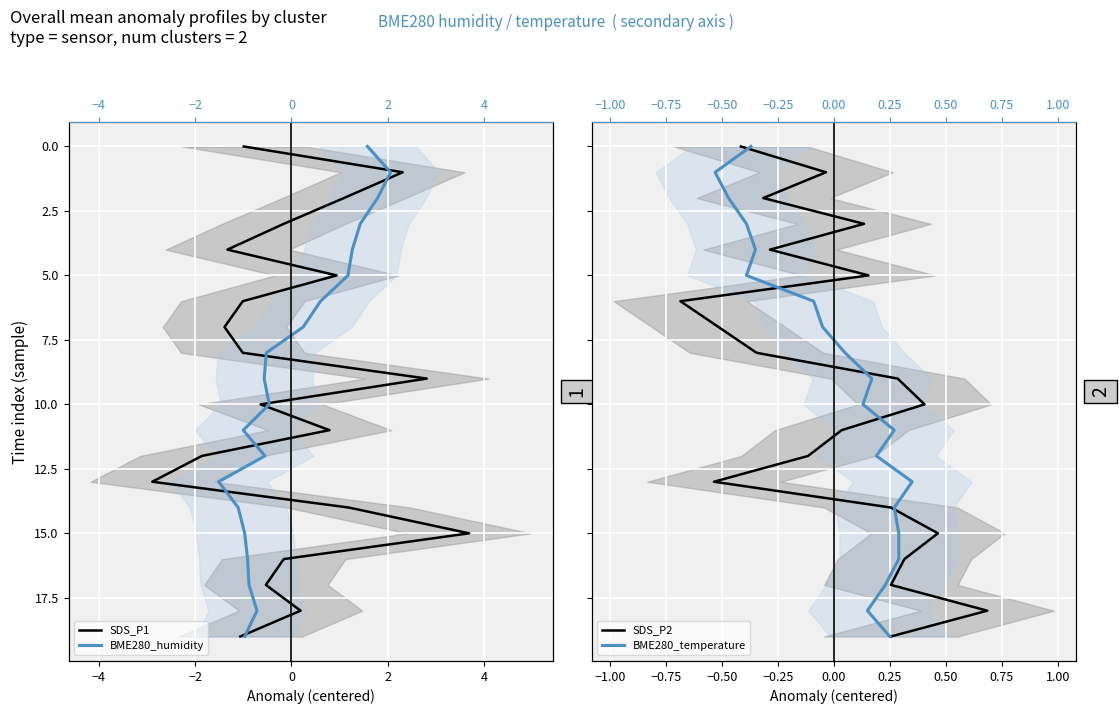

Is the value of BME280_humidity at 16 greater than the value of SDS_P1 at 19?

No